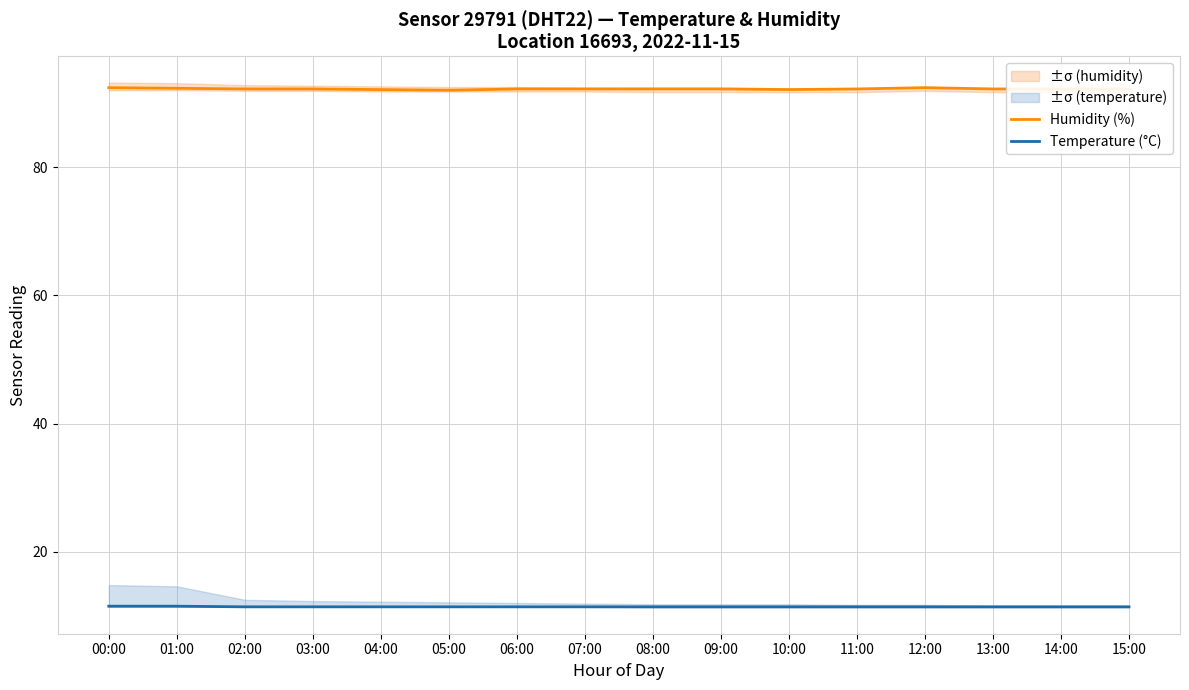

True or false: Temperature (°C) and Humidity (%) intersect in this chart.

False